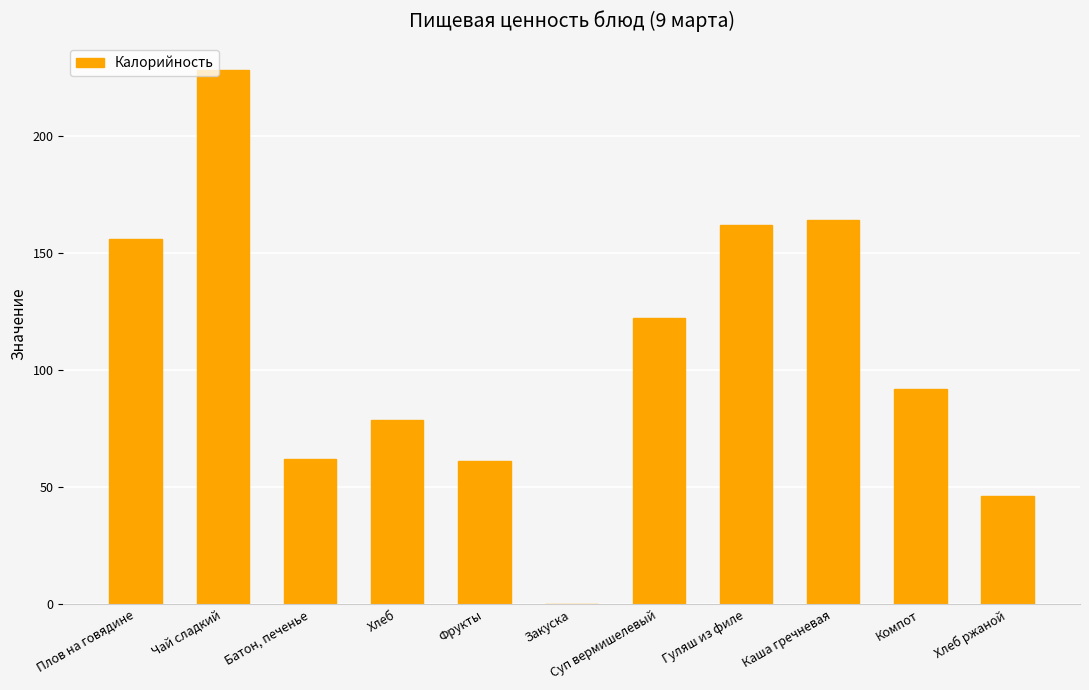

How many series are shown in this chart?

1